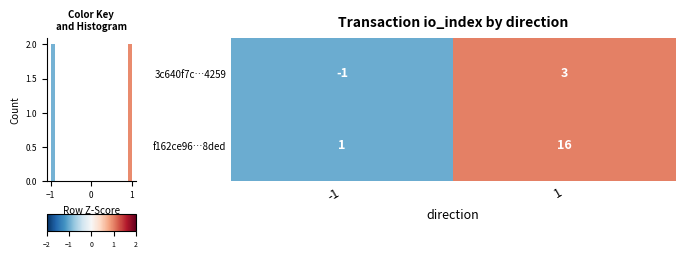

Which has a higher value, −2 or −1?

−1